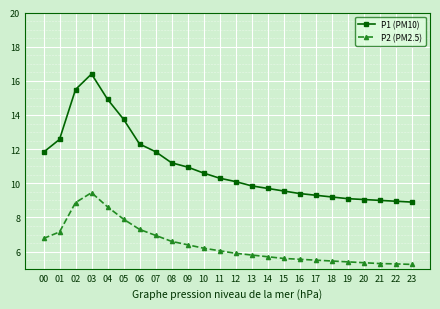

What is the total value across all series at 12?

16.0